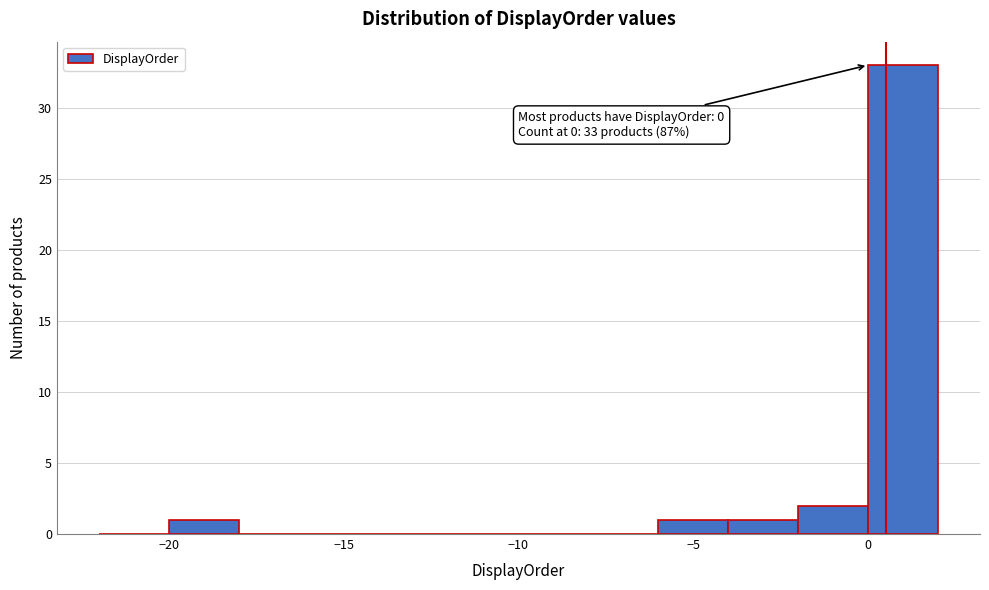

Which range on the x-axis has the tallest bar?

0 to 2